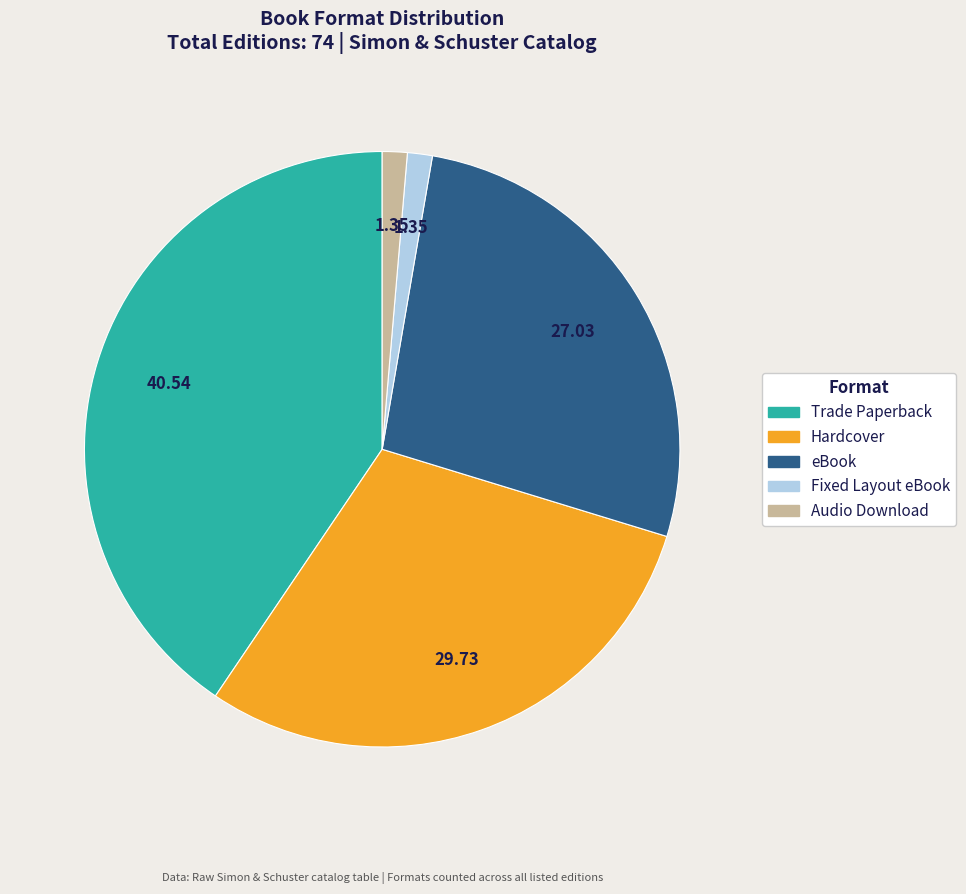

What is the largest slice in the pie chart?

Trade Paperback